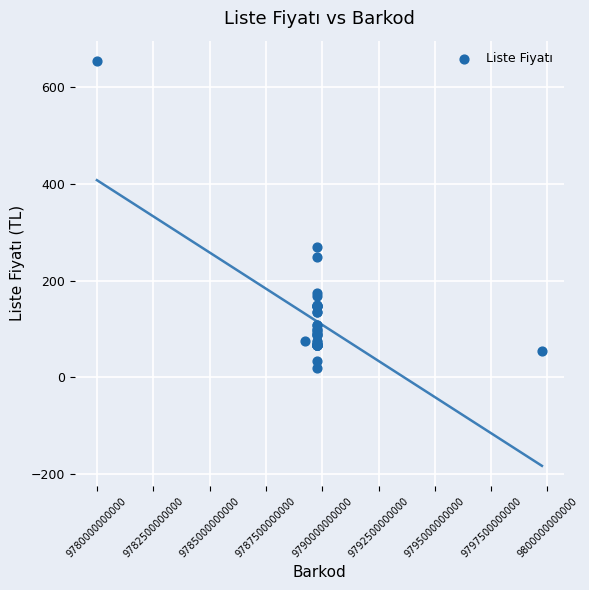

What Y value in the scatter plot is closest to 337?

270.0